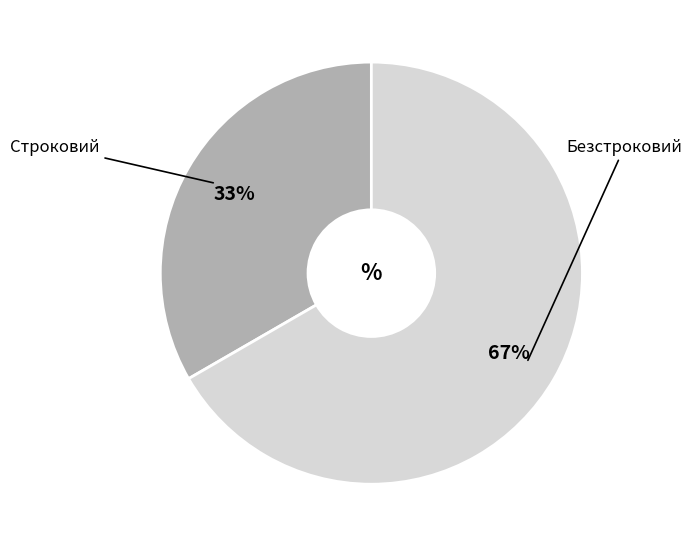

Is there a majority slice in this chart?

Yes